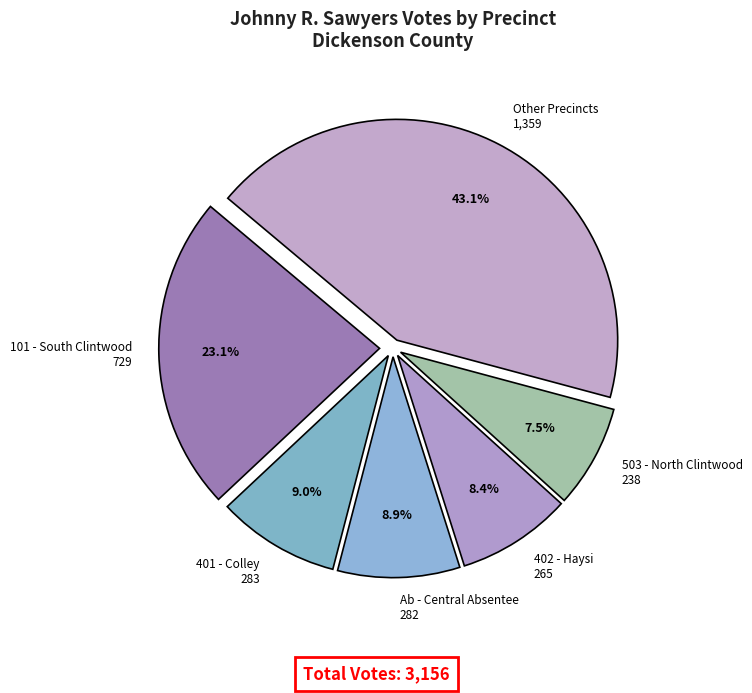

To the nearest percent, what portion does 101 - South Clintwood represent?

23%